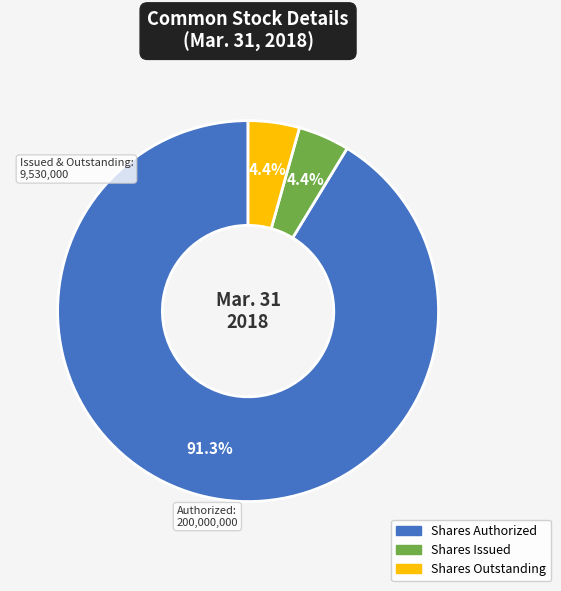

Is there any slice that represents more than half of the pie?

Yes